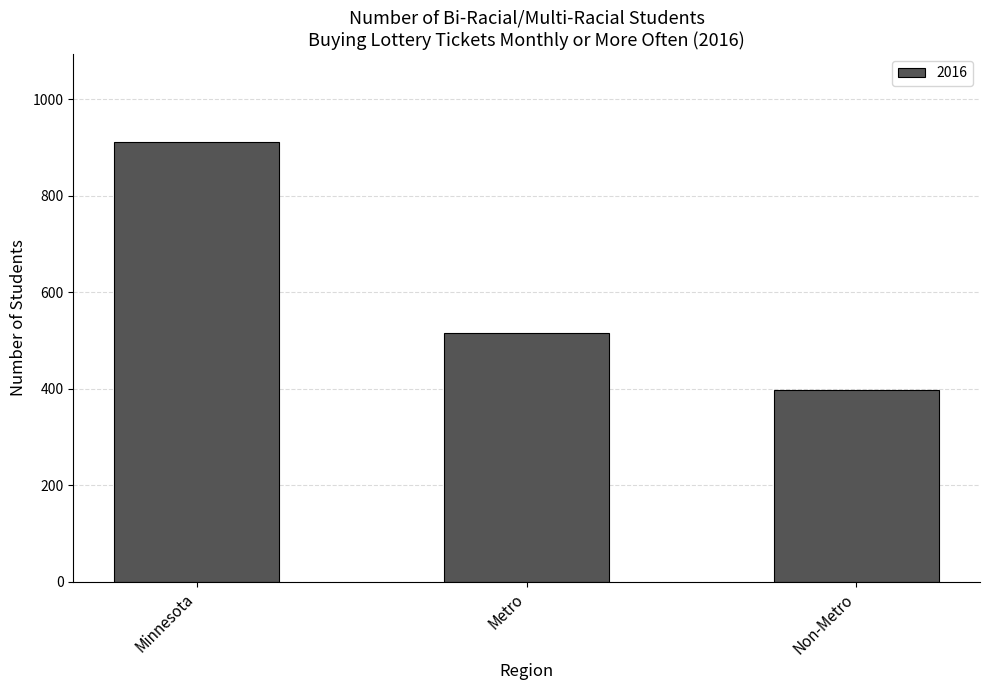

True or false: the data shows 515 at Metro.

True